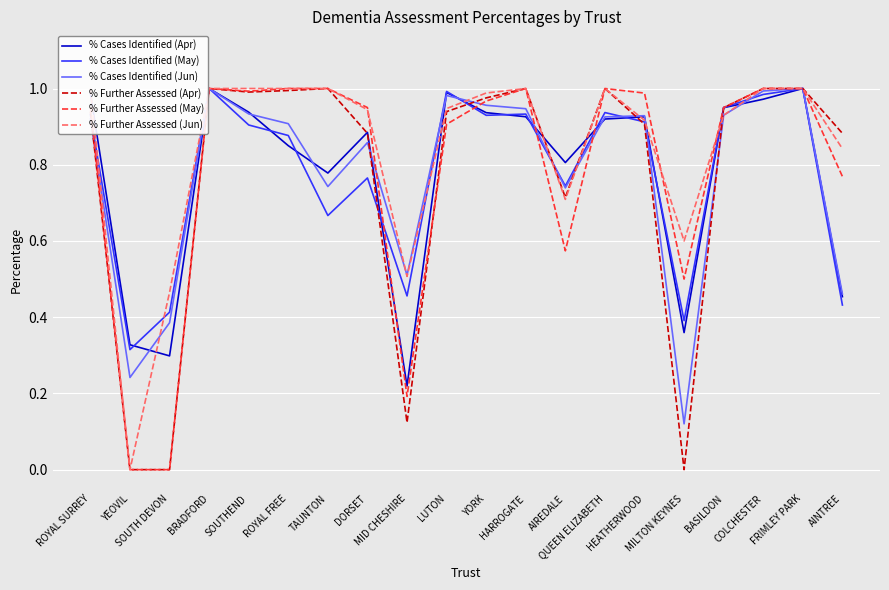

How many data points does each series have?

20